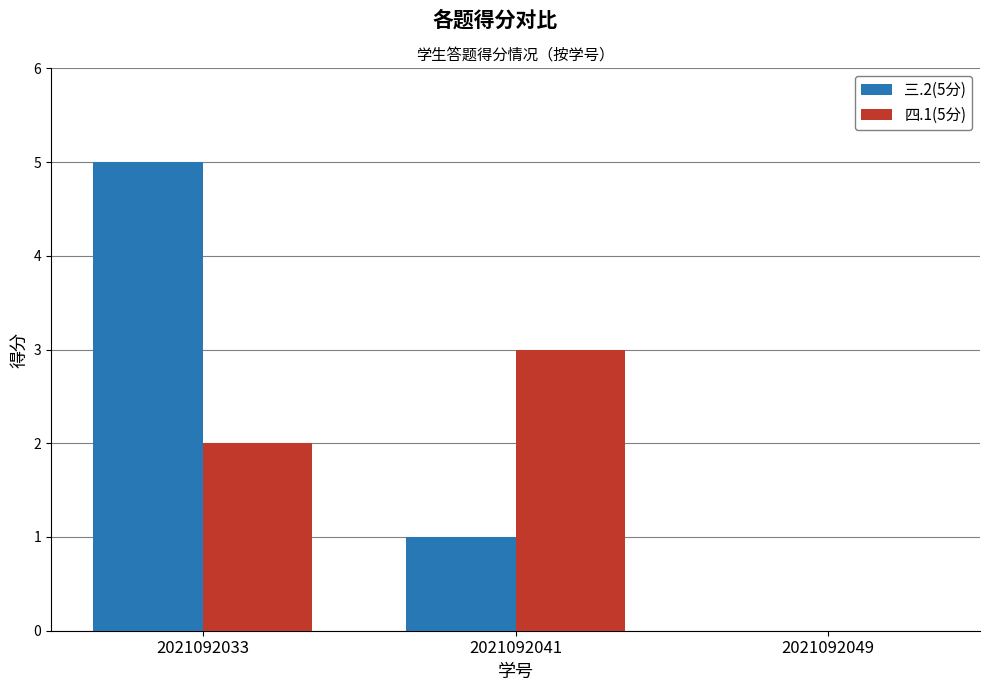

Is it true that 三.2(5分) equals 0 at 2021092049?

True